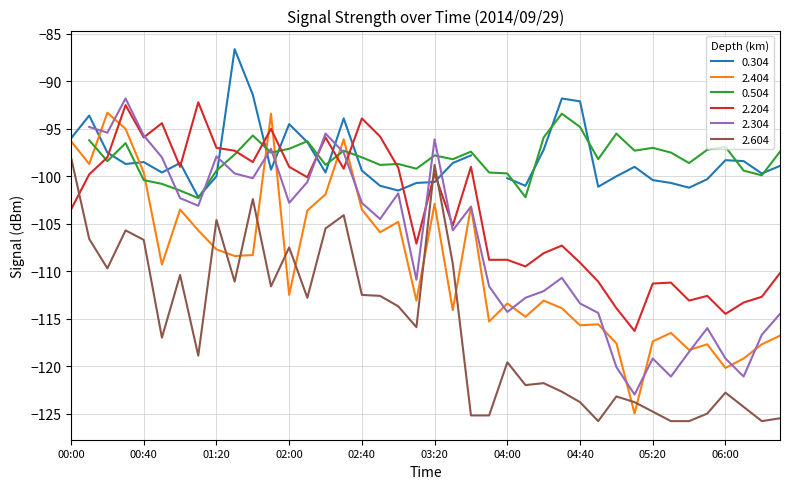

Is the value of 2.404 at 04:40 greater than the value of 2.604 at 02:30?

No